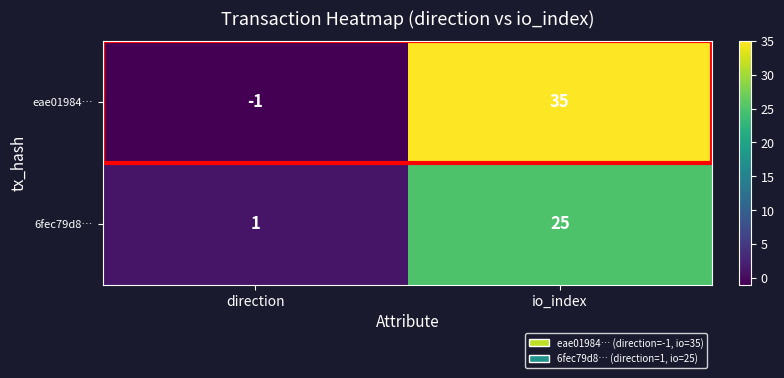

What is the difference between the maximum and minimum values in the 6fec79d8… series?

24